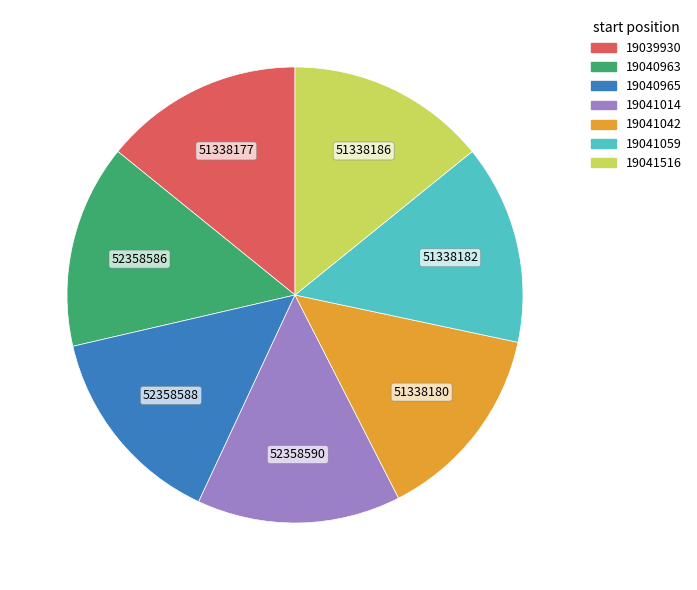

What is the ratio of the value at 19041014 to the value at 19039930?

1.0